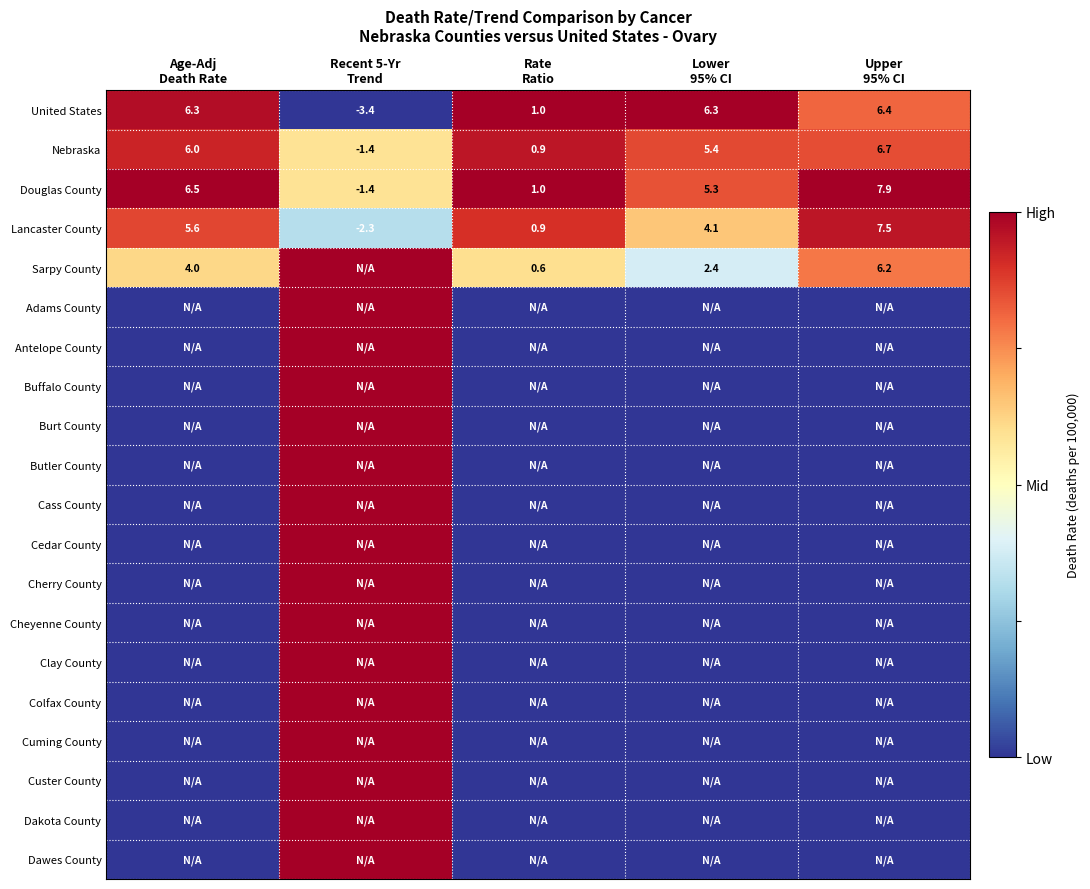

How many values in the Douglas County series are below 5?

2